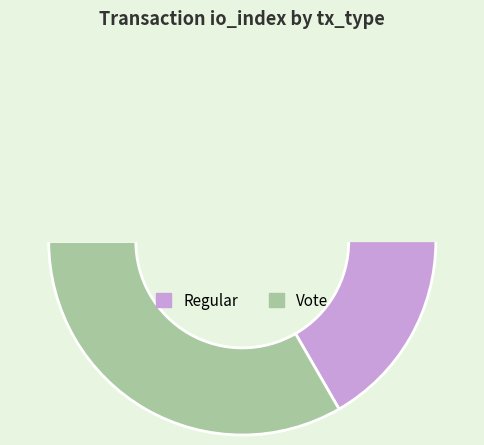

How many slices are in this pie chart?

2